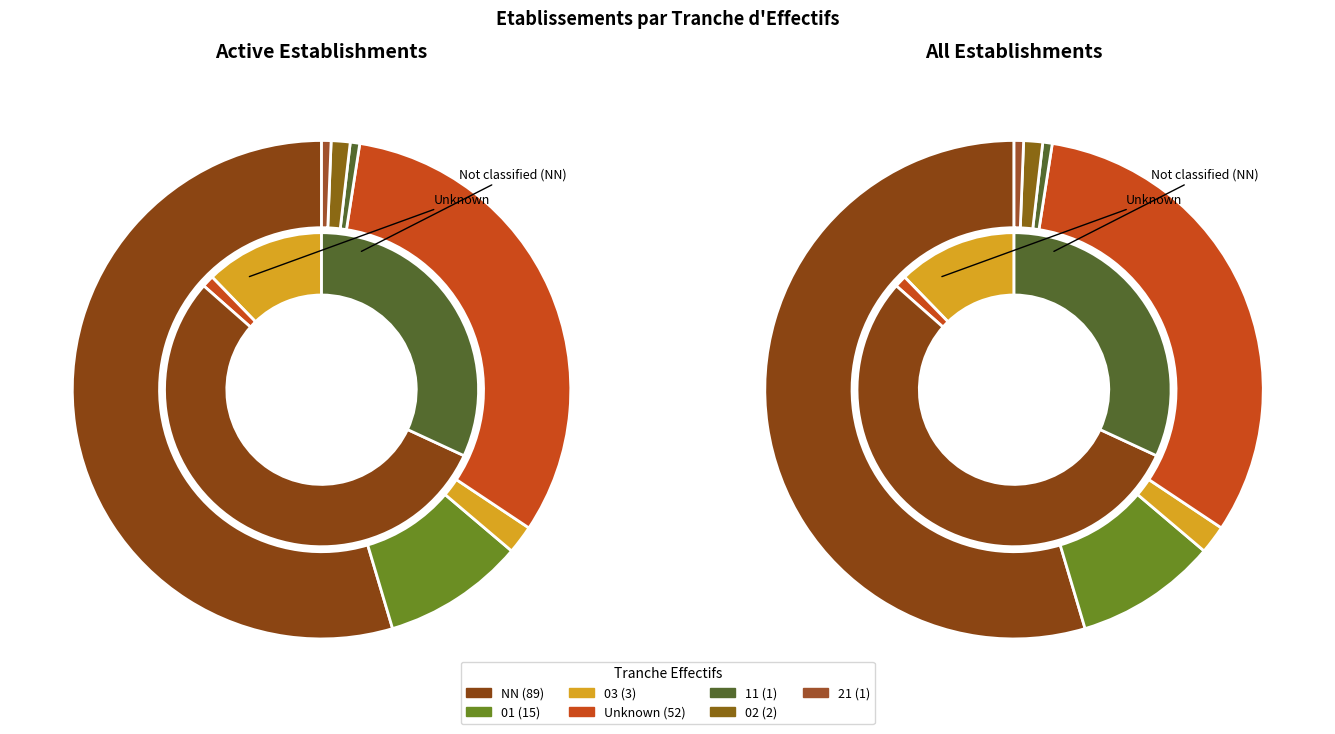

Which slice is the smallest?

11